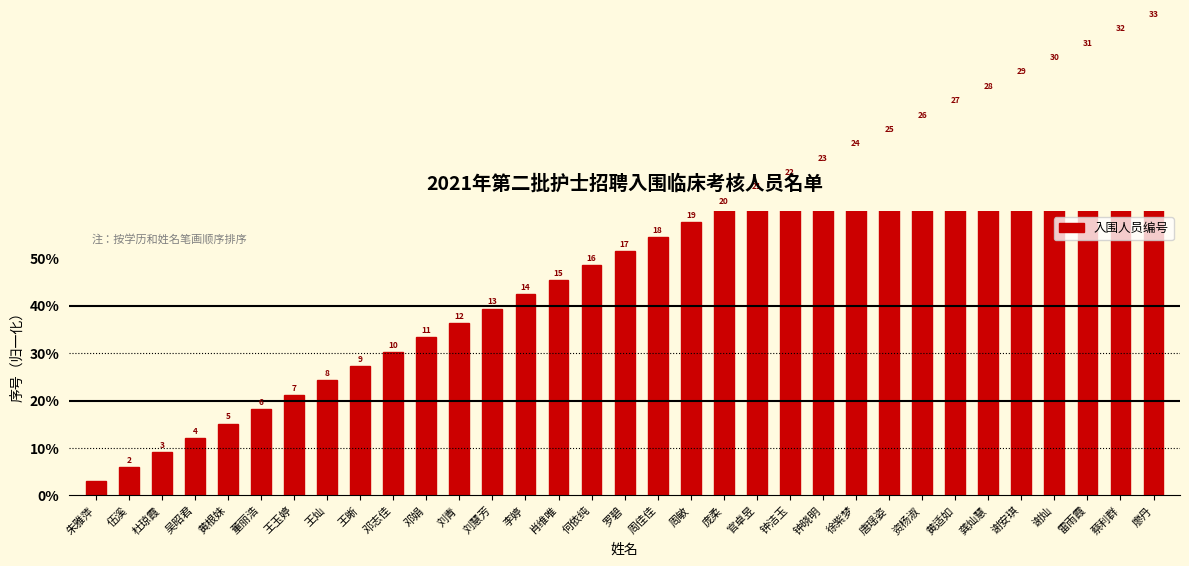

Rank the categories by value from highest to lowest.

廖丹, 蔡利群, 雷雨霞, 谢灿, 谢安琪, 龚灿慧, 黄适如, 资杨淑, 唐瑶姿, 徐紫梦, 钟晓明, 钟洁玉, 官卓昱, 庞柔, 周敏, 周佳佳, 罗碧, 何依纯, 肖维唯, 李婷, 刘慧芳, 刘青, 邓娟, 邓志佳, 王晰, 王灿, 王玉婷, 董丽浩, 黄根妹, 吴昭君, 杜琼霞, 伍溪, 朱雅萍